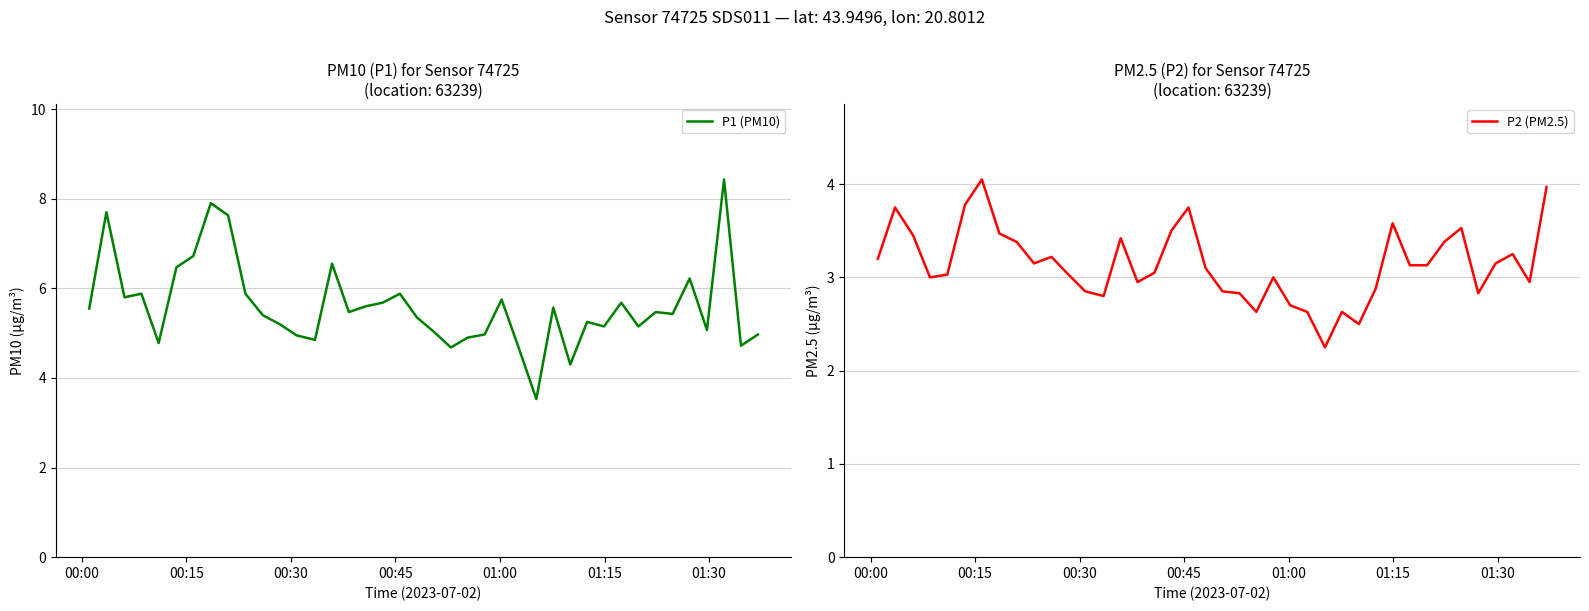

Reading right to left, transcribe all the data shown in this chart.

P1 (PM10): 5.0	4.7	8.4	5.1	6.2	5.4	5.5	5.2	5.7	5.2	5.2	4.3	5.6	3.5	4.7	5.8	5.0	4.9	4.7	5.0	5.3	5.9	5.7	5.6	5.5	6.5	4.8	5.0	5.2	5.4	5.9	7.6	7.9	6.7	6.5	4.8	5.9	5.8	7.7	5.5
P2 (PM2.5): 4.0	3.0	3.2	3.1	2.8	3.5	3.4	3.1	3.1	3.6	2.9	2.5	2.6	2.2	2.6	2.7	3.0	2.6	2.8	2.9	3.1	3.8	3.5	3.0	3.0	3.4	2.8	2.9	3.0	3.2	3.1	3.4	3.5	4.0	3.8	3.0	3.0	3.5	3.8	3.2